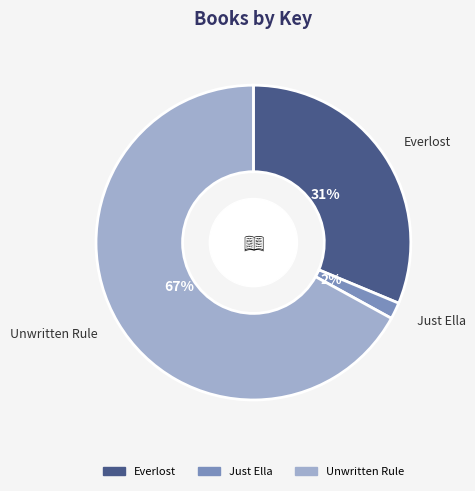

Count the number of slices in the pie.

3